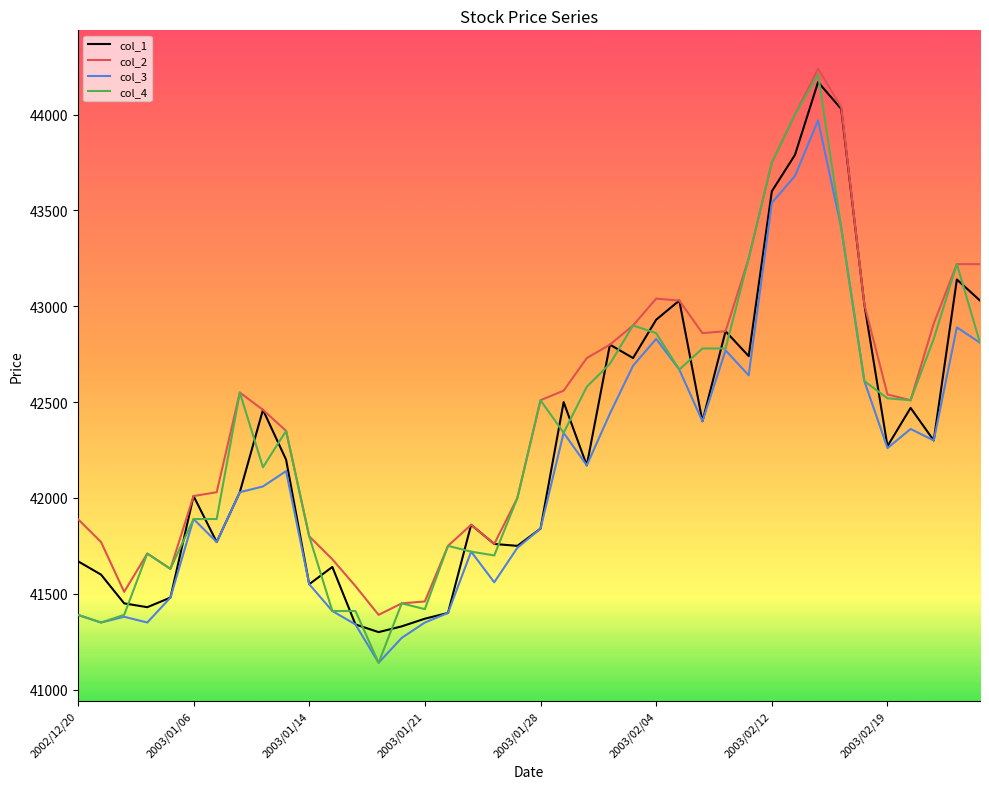

What is the highest value of the col_1 series?

44170